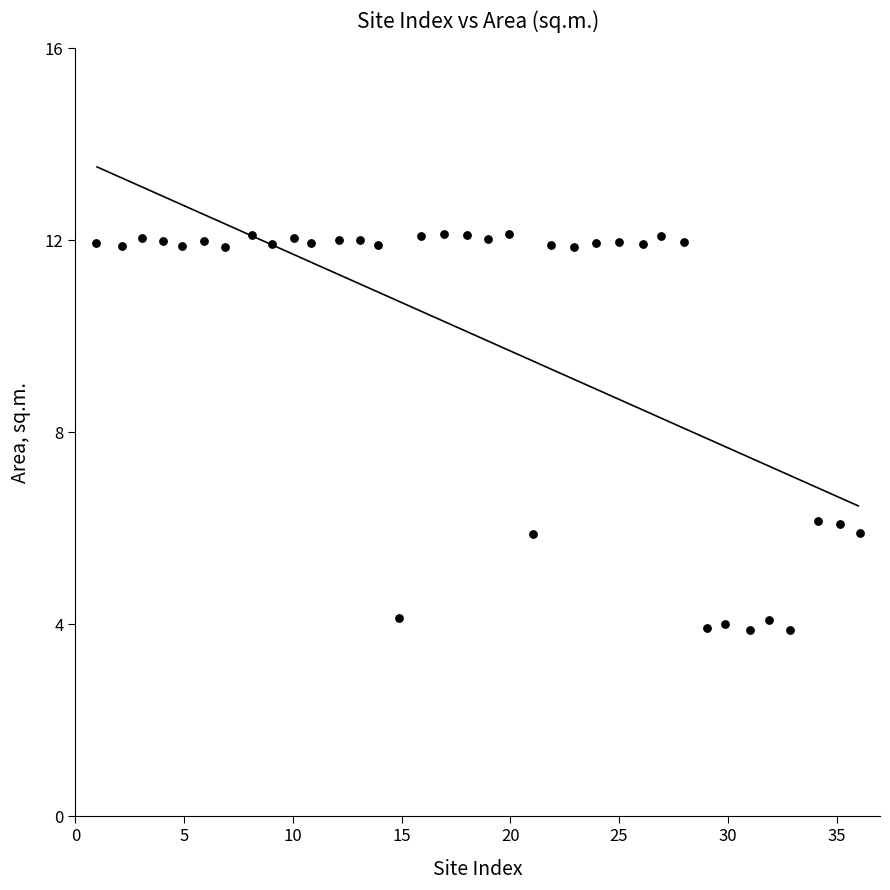

What is the range of Y values (max minus min)?

8.3